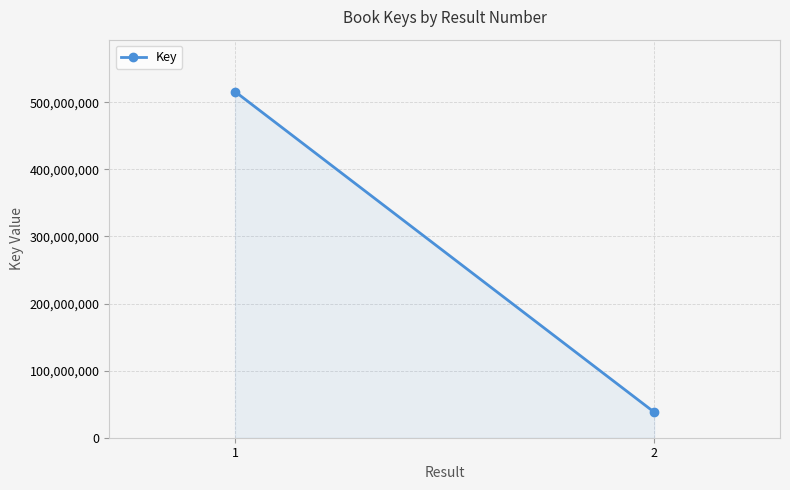

What is the maximum value shown in the chart?

515913524